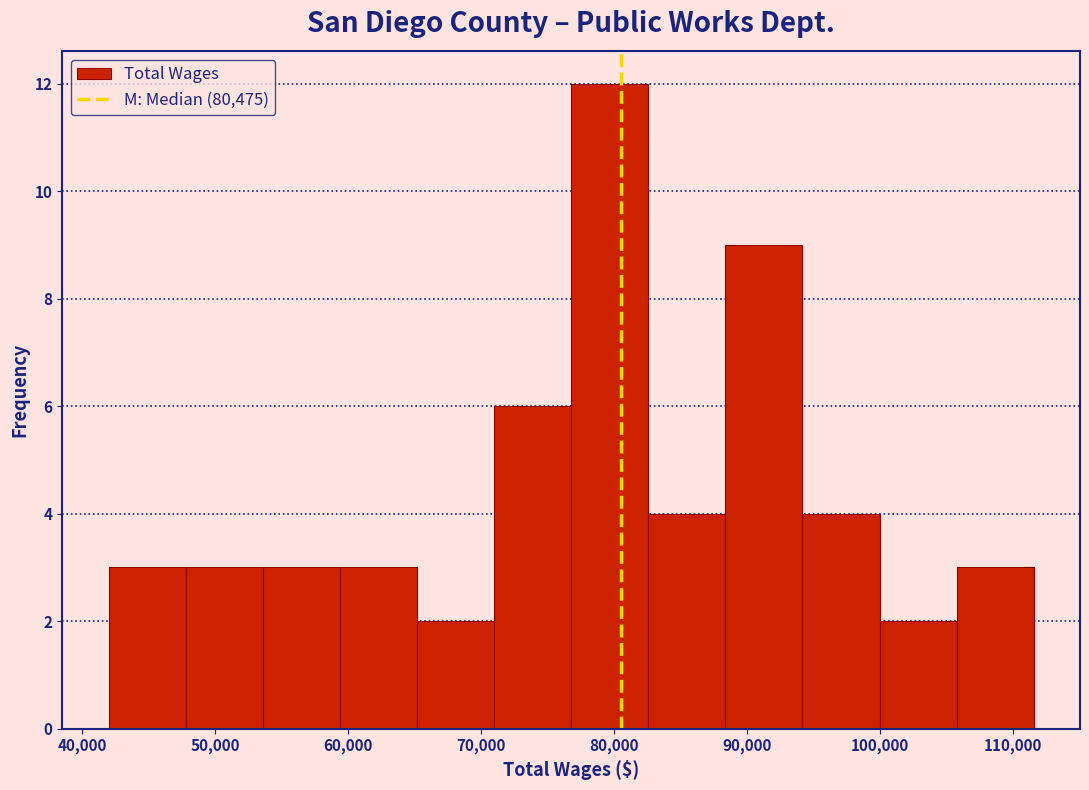

Reading left to right, list every bar in this chart as the range it spans on the x-axis followed by its height. Neither the bar edges nor the heights are printed on the chart, so give them approximately, as read against the axes.

42000 to 48000: 3
48000 to 54000: 3
54000 to 59000: 3
59000 to 65000: 3
65000 to 71000: 2
71000 to 77000: 6
77000 to 83000: 12
83000 to 88000: 4
88000 to 94000: 9
94000 to 100000: 4
100000 to 106000: 2
106000 to 112000: 3